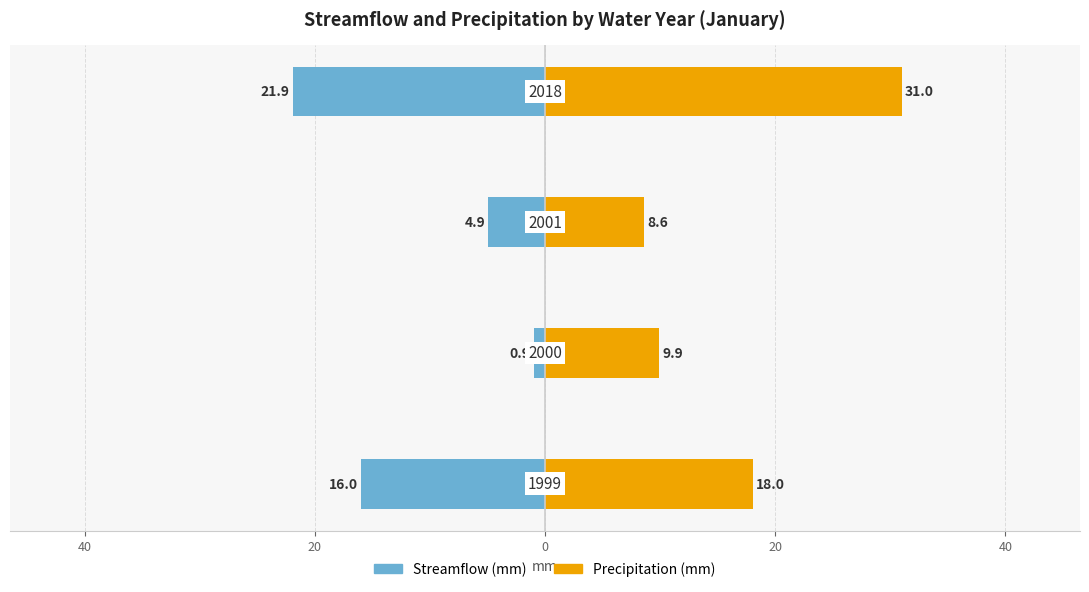

The Precipitation (mm) series shows 13.6 at 20. True or false?

False